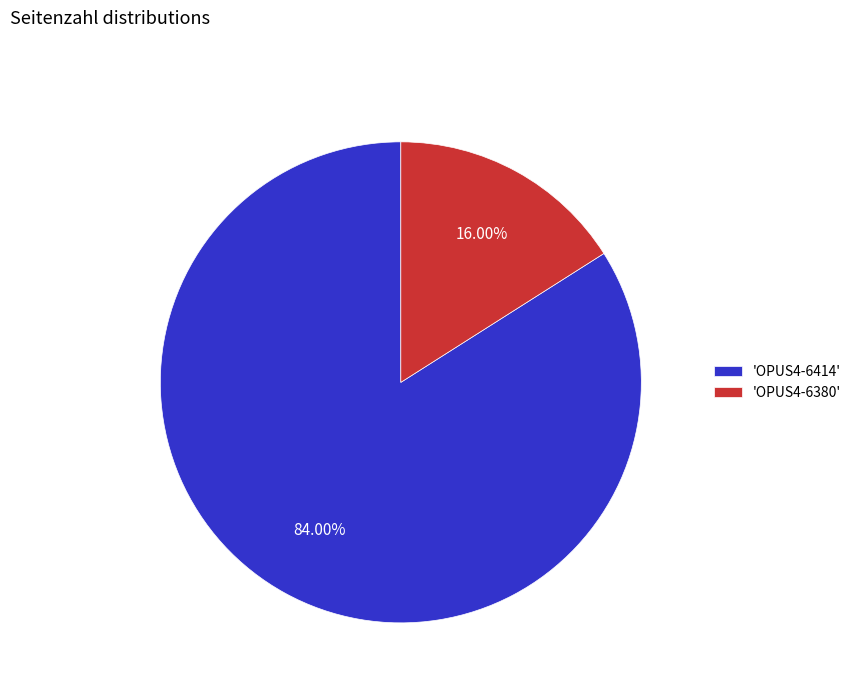

Rank the categories by value from lowest to highest.

'OPUS4-6380', 'OPUS4-6414'